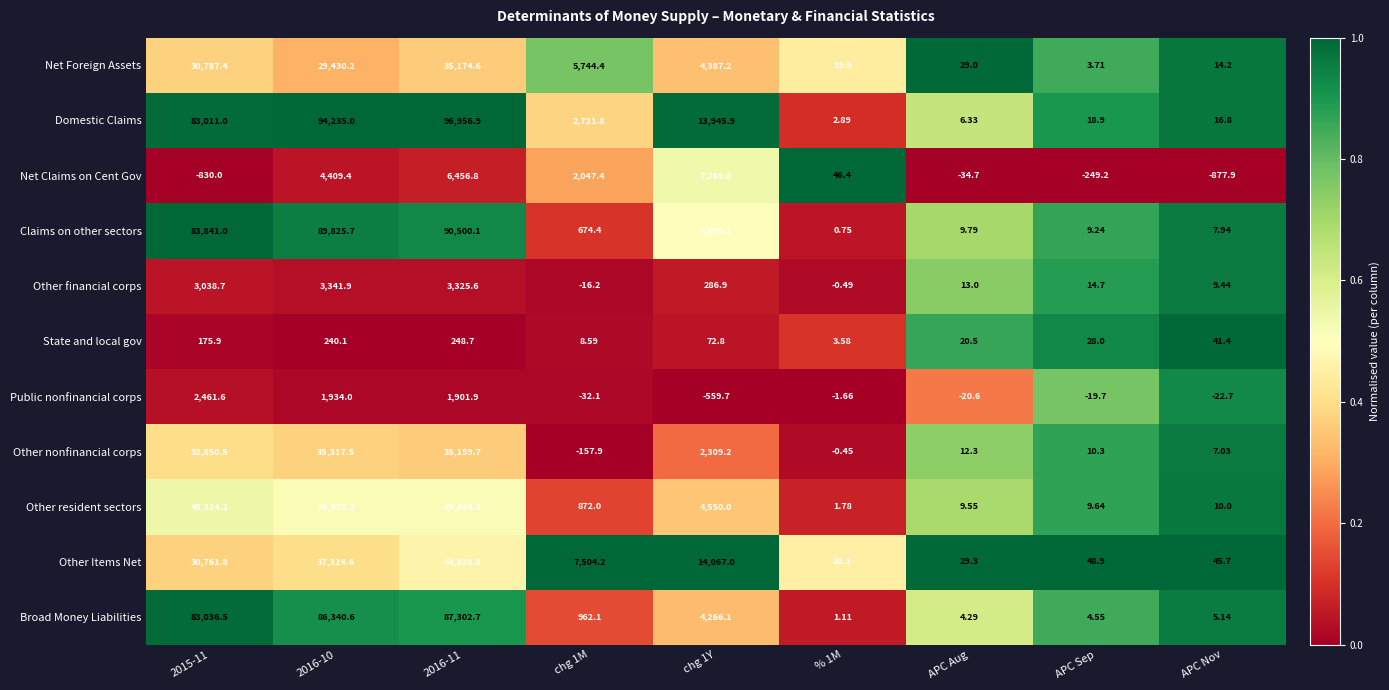

What is the greatest value displayed?

96956.9